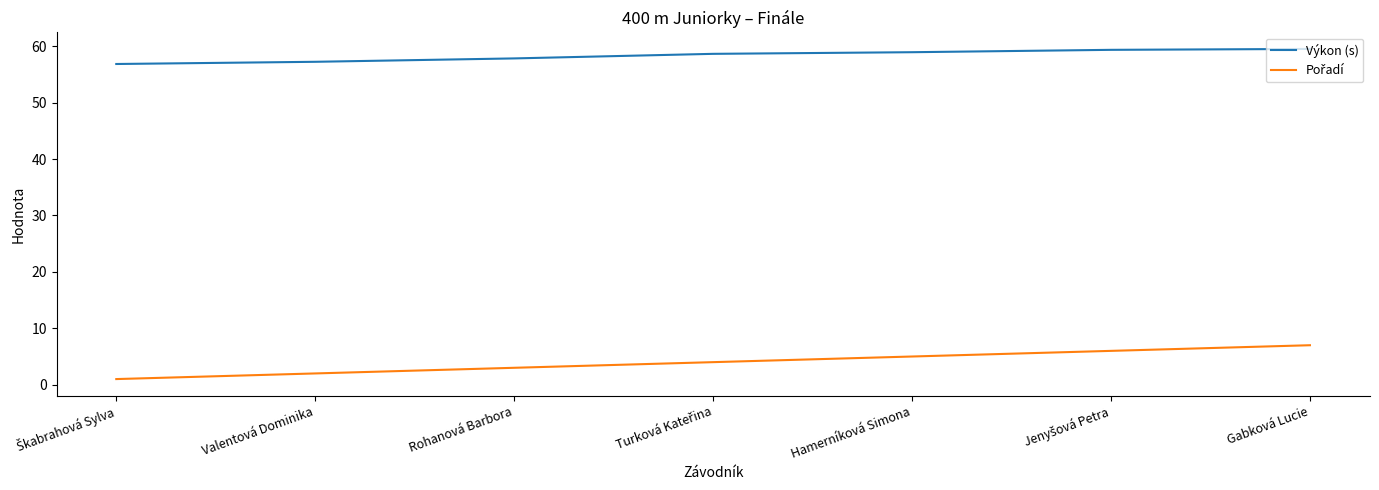

The Výkon (s) series shows 89.1 at Valentová Dominika. True or false?

False